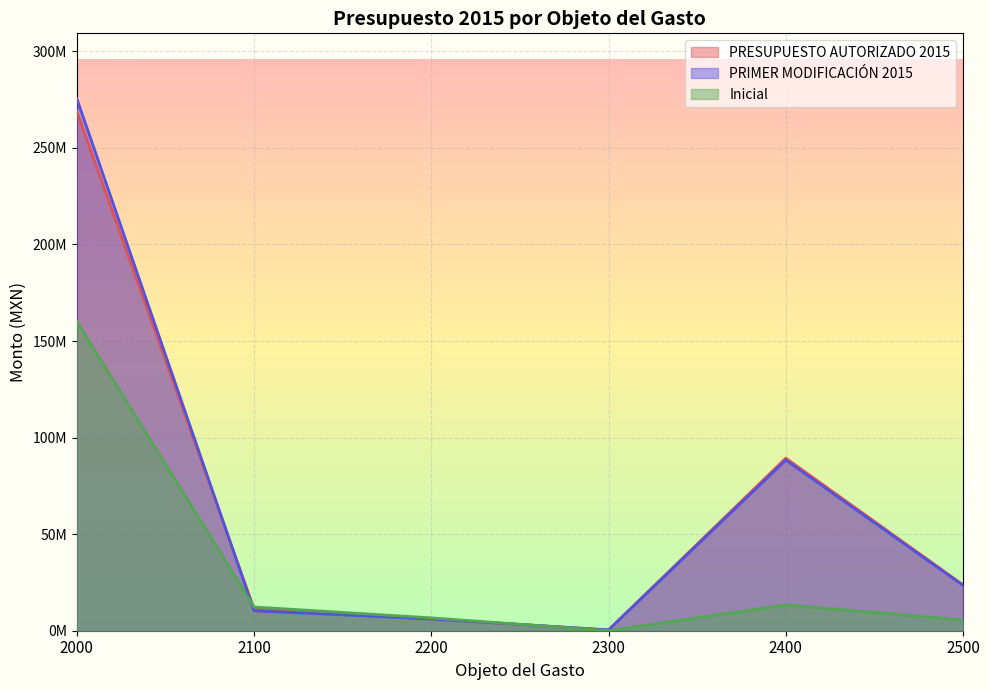

What are all the series names shown in the legend?

PRESUPUESTO AUTORIZADO 2015, PRIMER MODIFICACIÓN 2015, Inicial